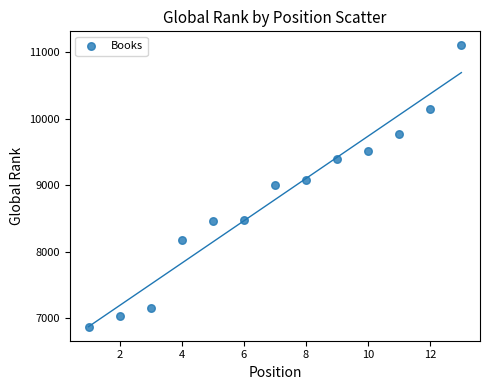

What is the range of Y values (max minus min)?

4225